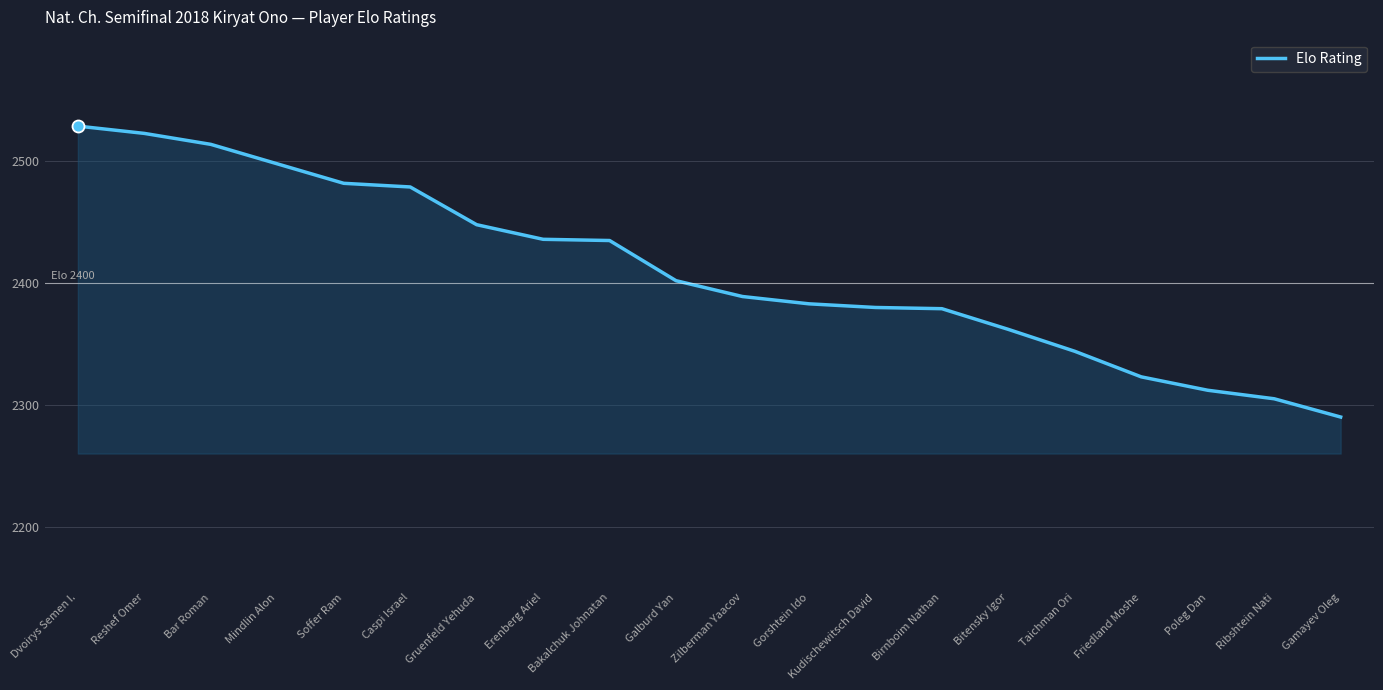

Between Kudischewitsch David and Caspi Israel, which is larger?

Caspi Israel